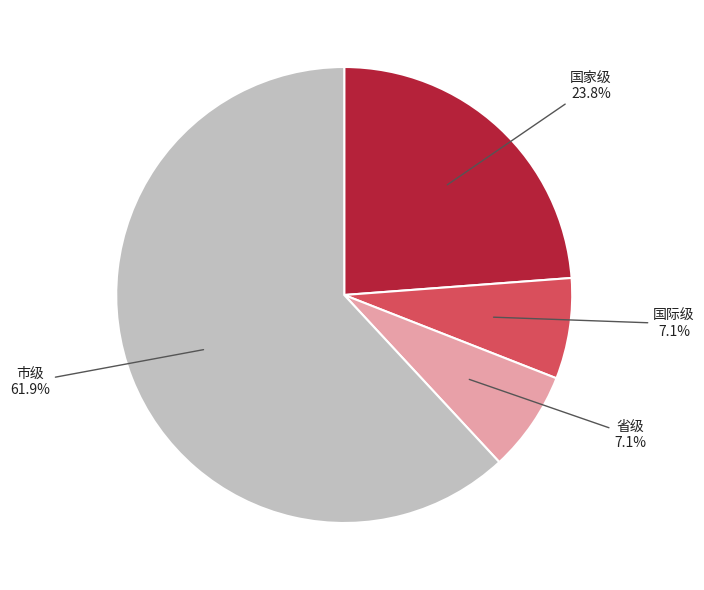

Does any single category account for the majority?

Yes